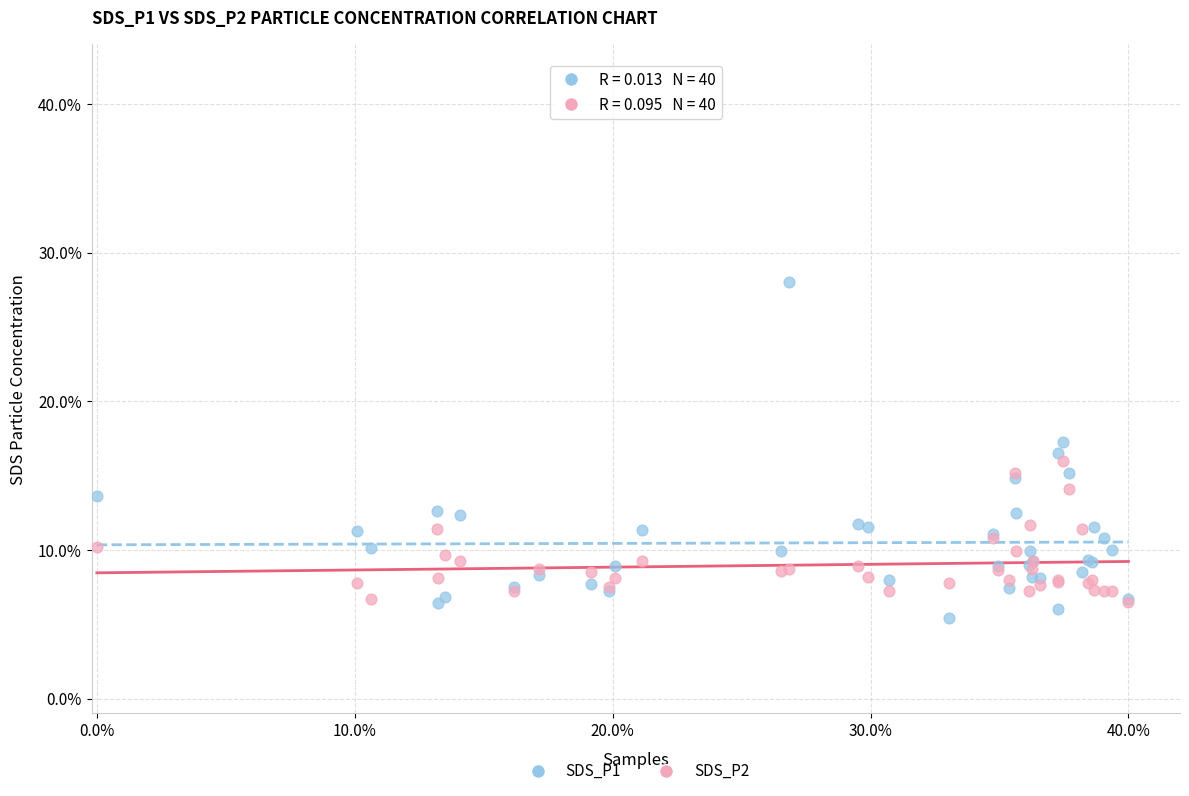

What are all the series names shown in the legend?

SDS_P1, SDS_P2